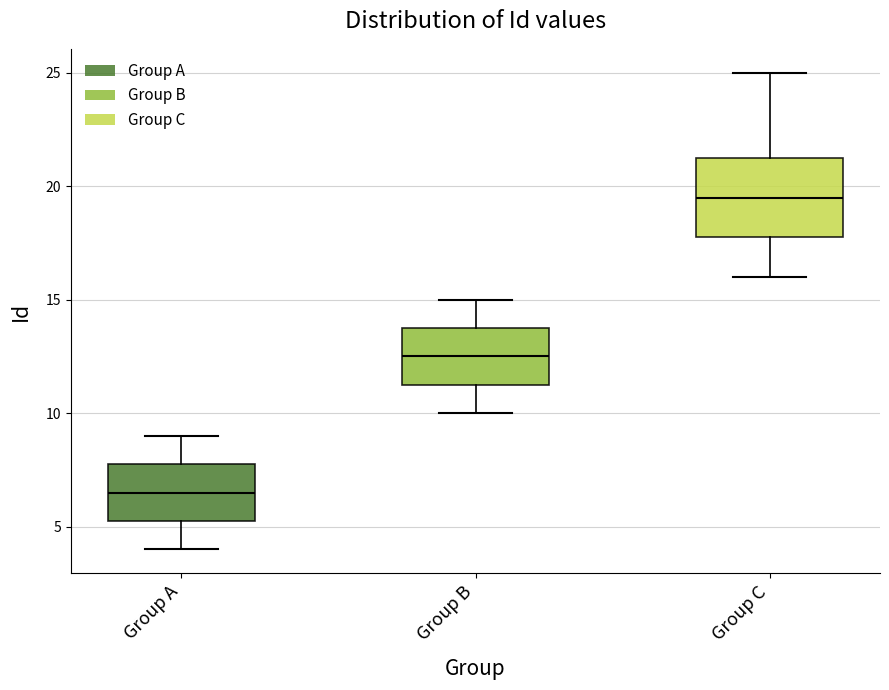

Reading left to right, transcribe this box plot: for each box, give where its median line is, the range the box spans, and where its two whiskers end, as read against the y-axis. The values are not printed on the chart, so give them approximately, as read against the axis.

Group A: median 6.5, box 5.5 to 8.0, whiskers 4.0 to 9.0
Group B: median 12.5, box 11.5 to 14.0, whiskers 10.0 to 15.0
Group C: median 19.5, box 18.0 to 21.5, whiskers 16.0 to 25.0